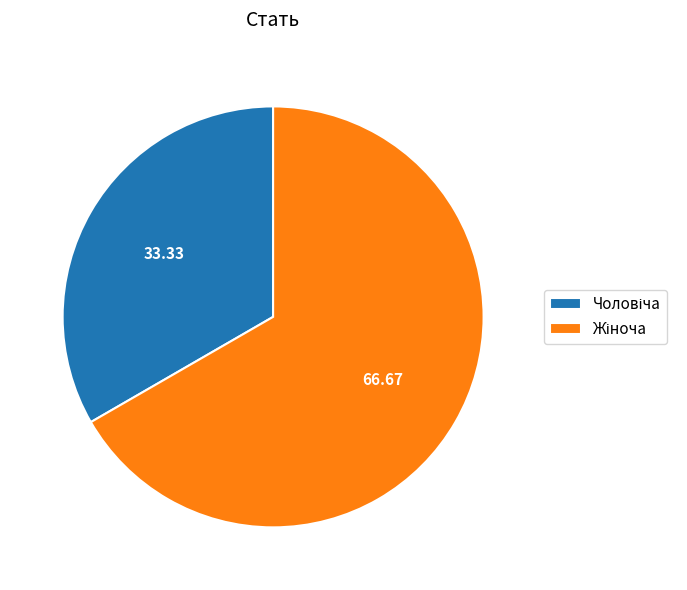

Is there any slice that represents more than half of the pie?

Yes